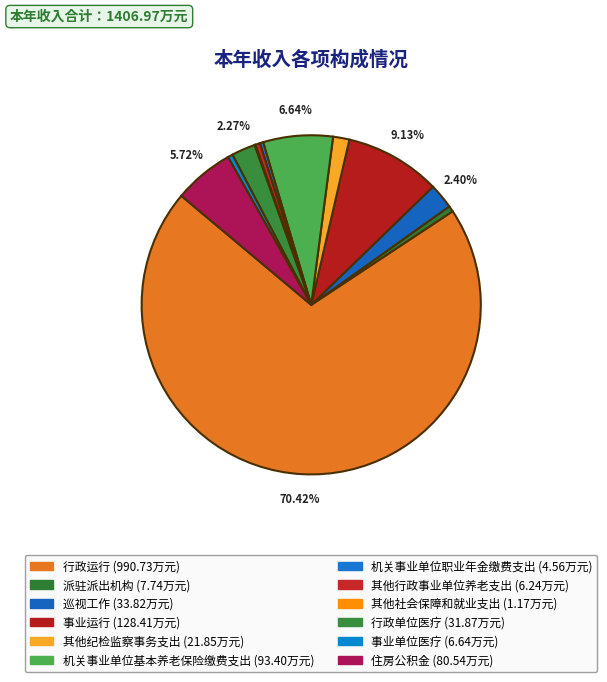

Which slice is the smallest?

其他社会保障和就业支出